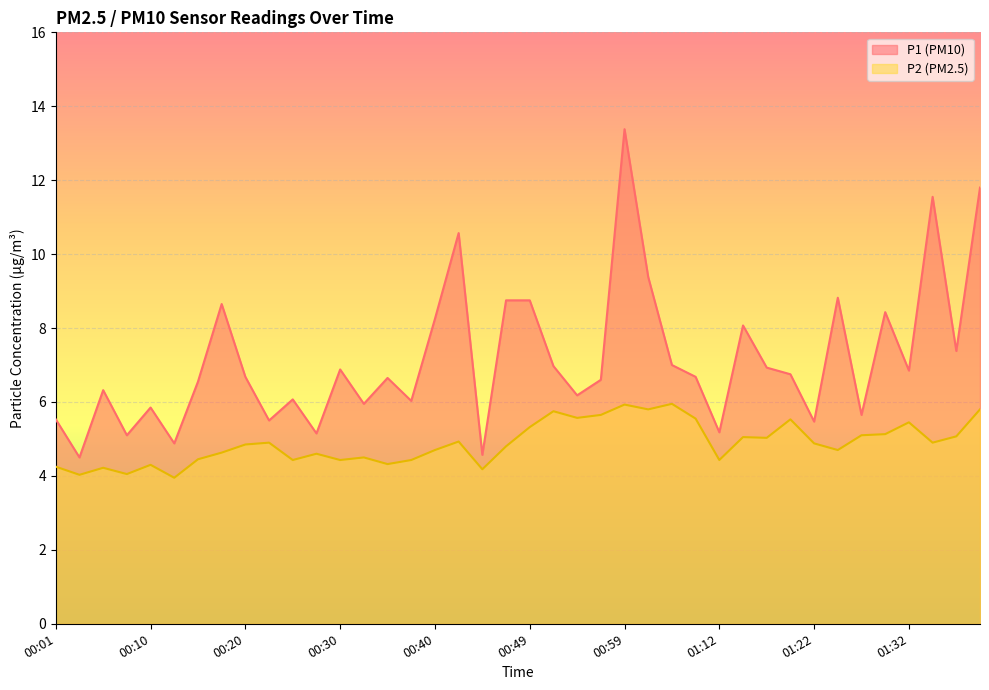

What value does the P2 series have at 00:18?

4.6